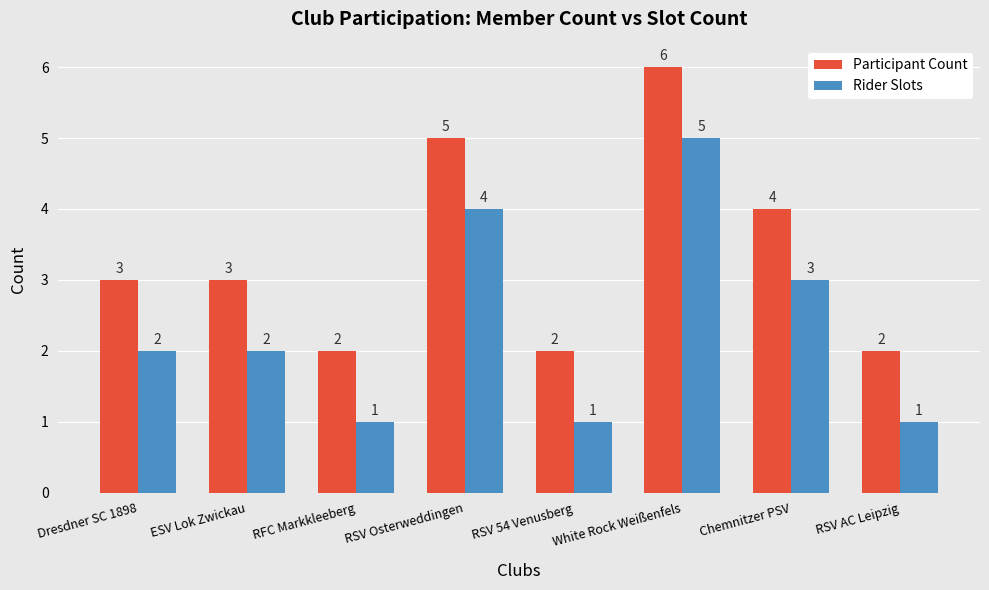

At which category is the sum across all series the highest?

White Rock Weißenfels